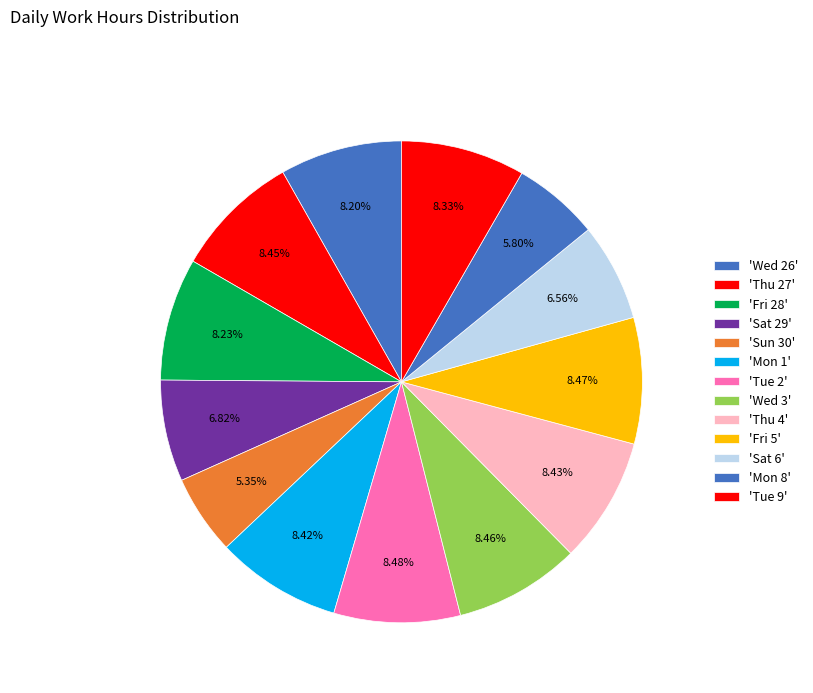

How many segments does this pie chart have?

13